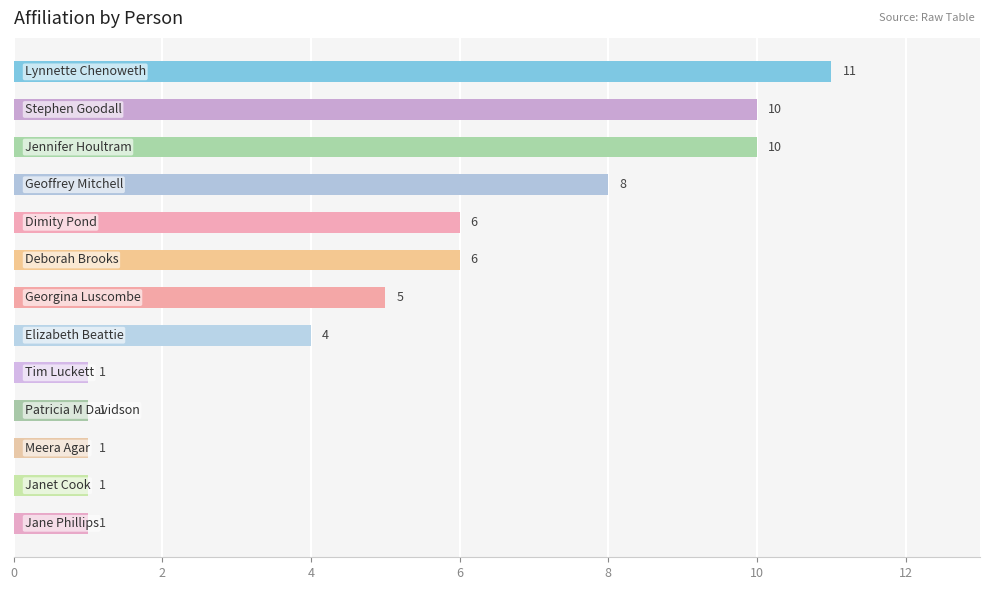

Count the values in the range 1 to 8.

10